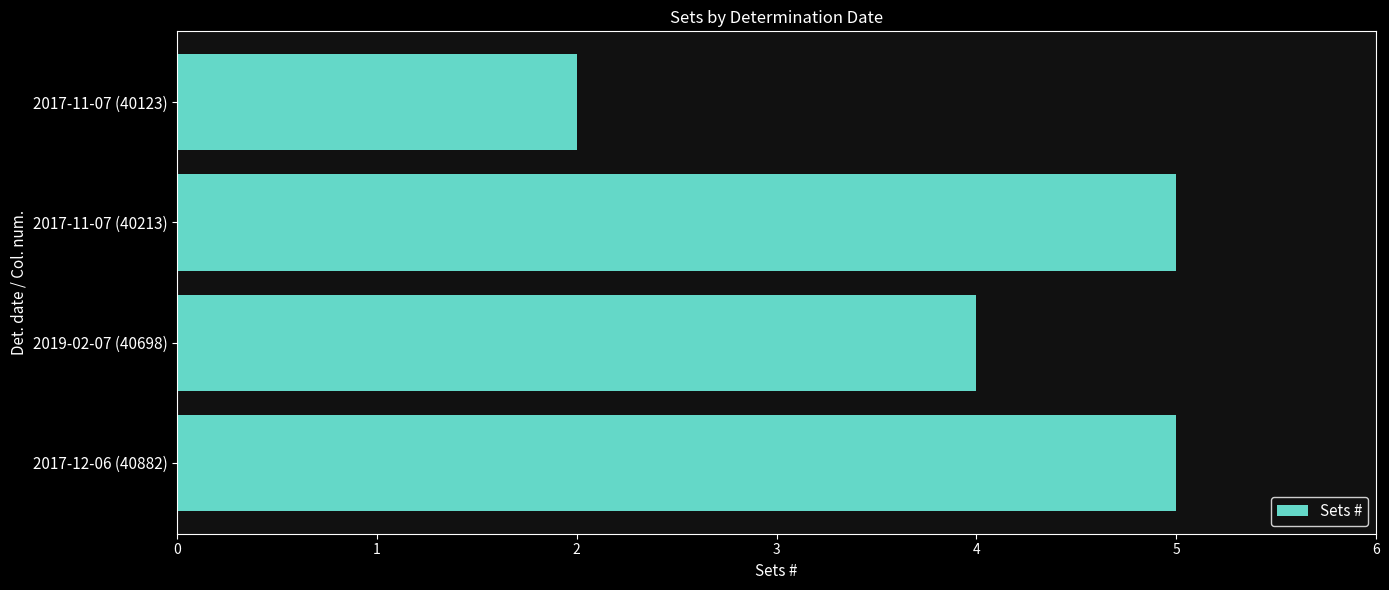

What is the maximum value shown in the chart?

5